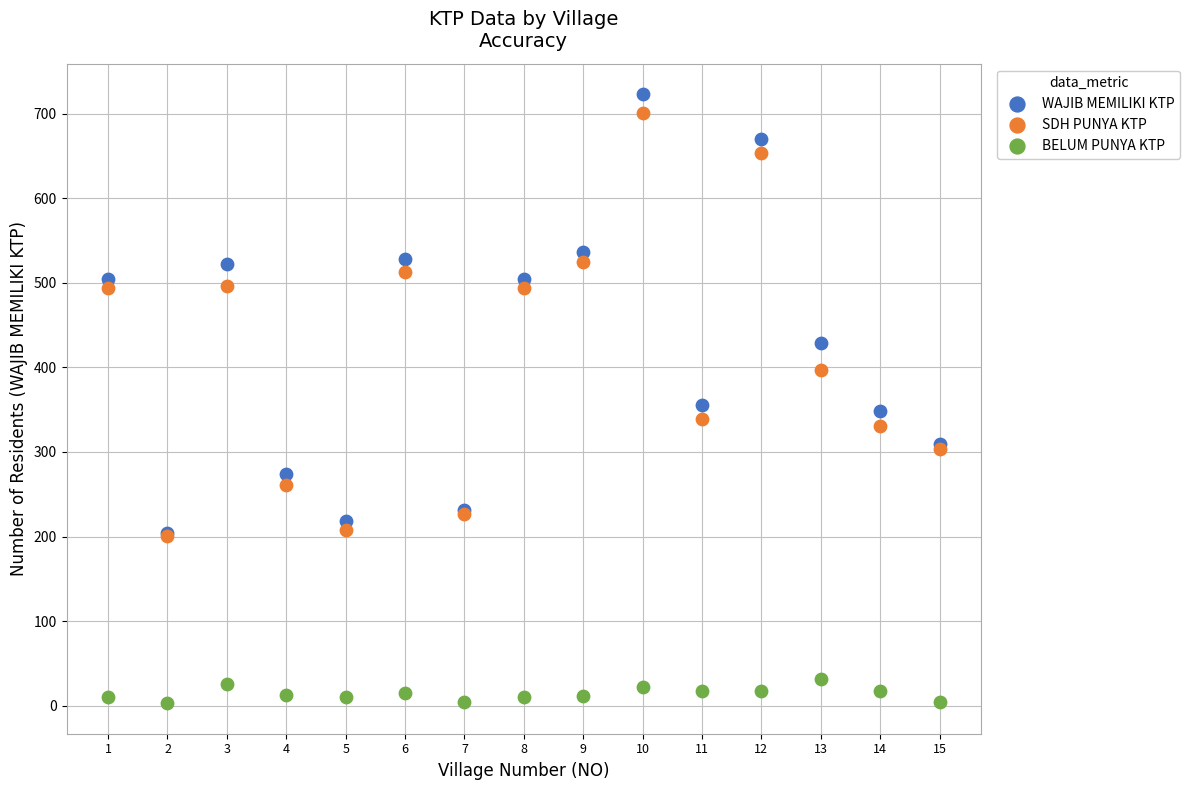

What are all the series names shown in the legend?

WAJIB MEMILIKI KTP, SDH PUNYA KTP, BELUM PUNYA KTP